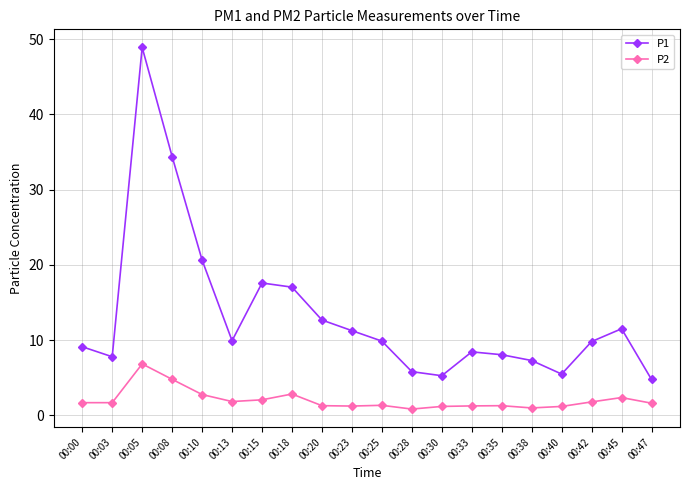

Which category has the highest value in the P2 series?

00:05